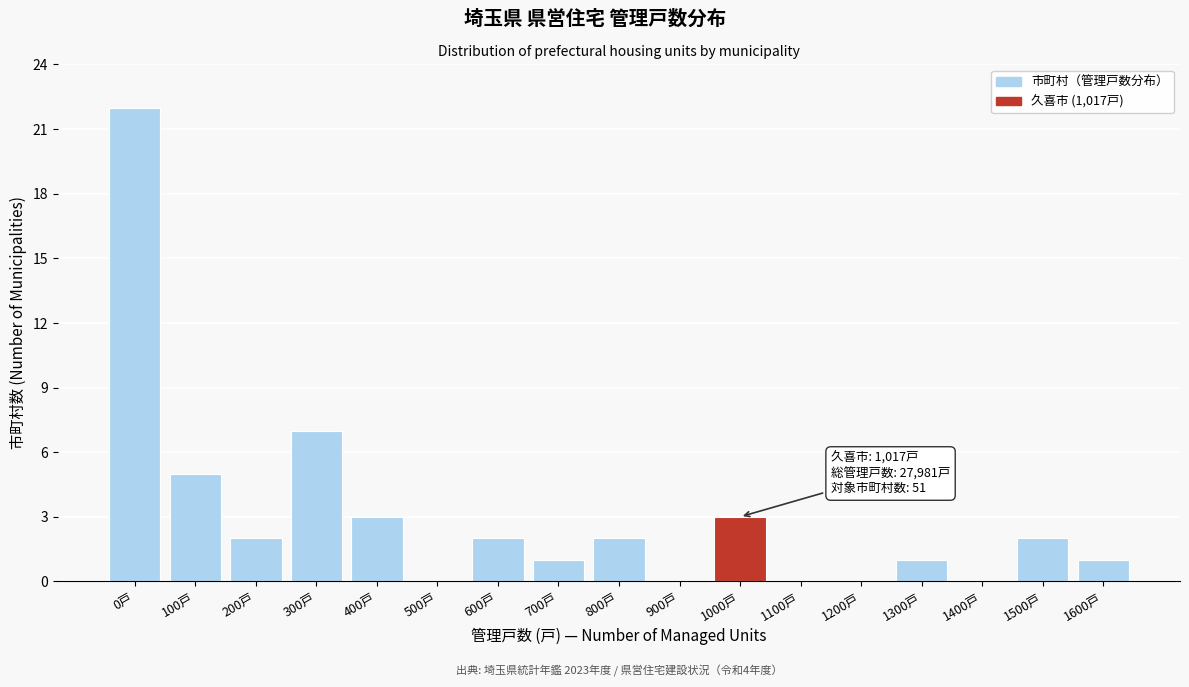

Reading right to left, extract all data points from this chart.

1600戸=1	1500戸=2	1400戸=0	1300戸=1	1200戸=0	1100戸=0	1000戸=3	900戸=0	800戸=2	700戸=1	600戸=2	500戸=0	400戸=3	300戸=7	200戸=2	100戸=5	0戸=22